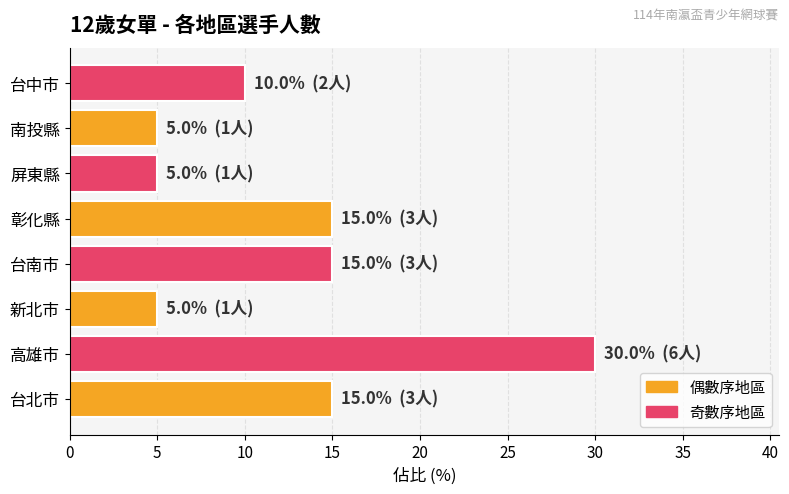

What is the greatest value displayed?

30